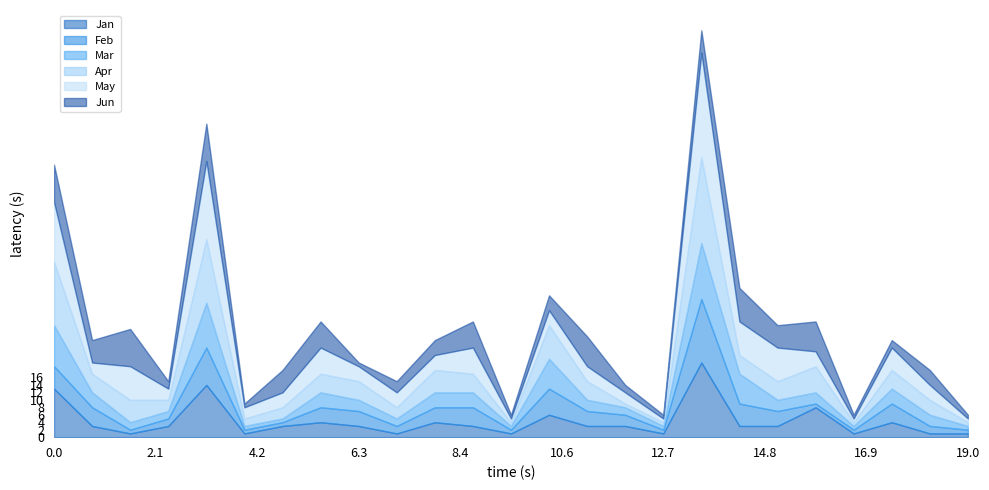

What is the maximum value for Jan?

20